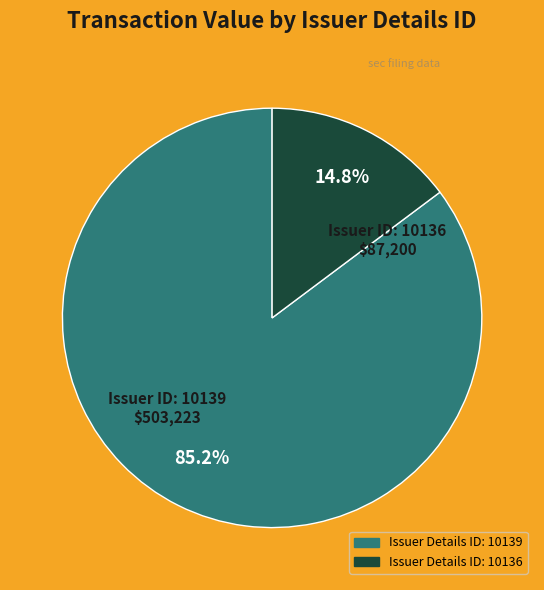

Is there any slice that represents more than half of the pie?

Yes